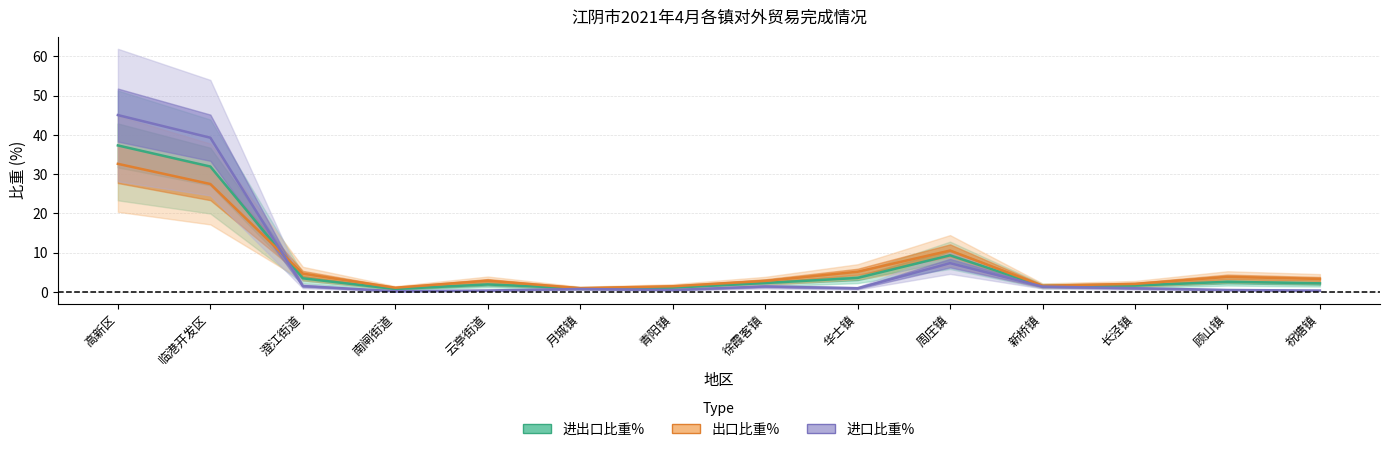

Does the chart have visible grid lines?

Yes